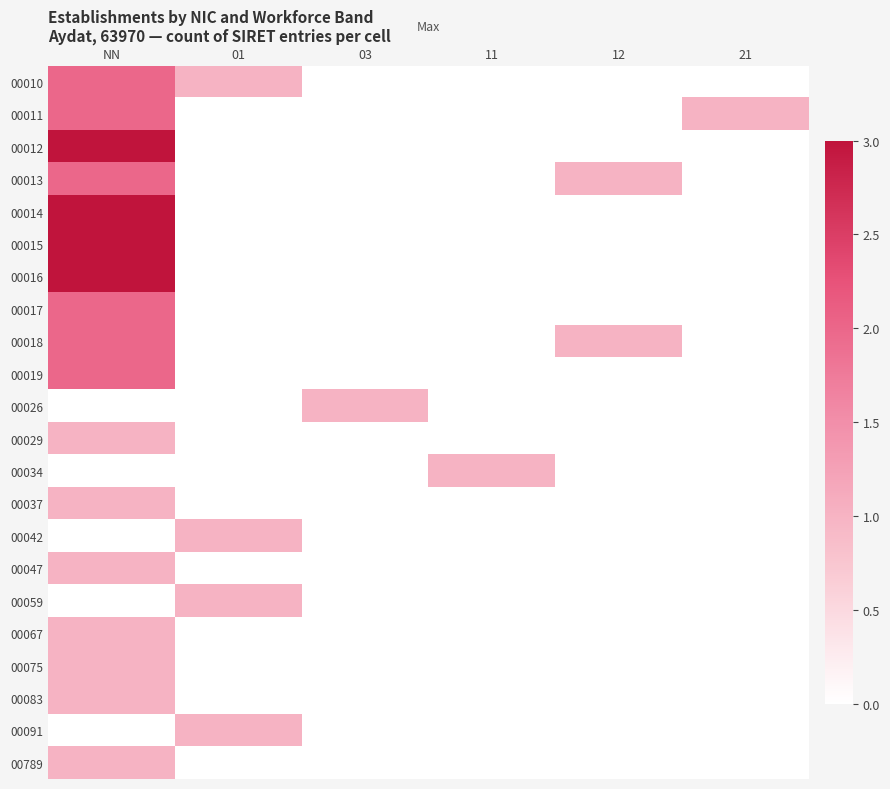

Reading right to left, list all the values displayed in this chart.

00010: 21=0	12=0	11=0	03=0	01=1	NN=2
00011: 21=1	12=0	11=0	03=0	01=0	NN=2
00012: 21=0	12=0	11=0	03=0	01=0	NN=3
00013: 21=0	12=1	11=0	03=0	01=0	NN=2
00014: 21=0	12=0	11=0	03=0	01=0	NN=3
00015: 21=0	12=0	11=0	03=0	01=0	NN=3
00016: 21=0	12=0	11=0	03=0	01=0	NN=3
00017: 21=0	12=0	11=0	03=0	01=0	NN=2
00018: 21=0	12=1	11=0	03=0	01=0	NN=2
00019: 21=0	12=0	11=0	03=0	01=0	NN=2
00026: 21=0	12=0	11=0	03=1	01=0	NN=0
00029: 21=0	12=0	11=0	03=0	01=0	NN=1
00034: 21=0	12=0	11=1	03=0	01=0	NN=0
00037: 21=0	12=0	11=0	03=0	01=0	NN=1
00042: 21=0	12=0	11=0	03=0	01=1	NN=0
00047: 21=0	12=0	11=0	03=0	01=0	NN=1
00059: 21=0	12=0	11=0	03=0	01=1	NN=0
00067: 21=0	12=0	11=0	03=0	01=0	NN=1
00075: 21=0	12=0	11=0	03=0	01=0	NN=1
00083: 21=0	12=0	11=0	03=0	01=0	NN=1
00091: 21=0	12=0	11=0	03=0	01=1	NN=0
00789: 21=0	12=0	11=0	03=0	01=0	NN=1